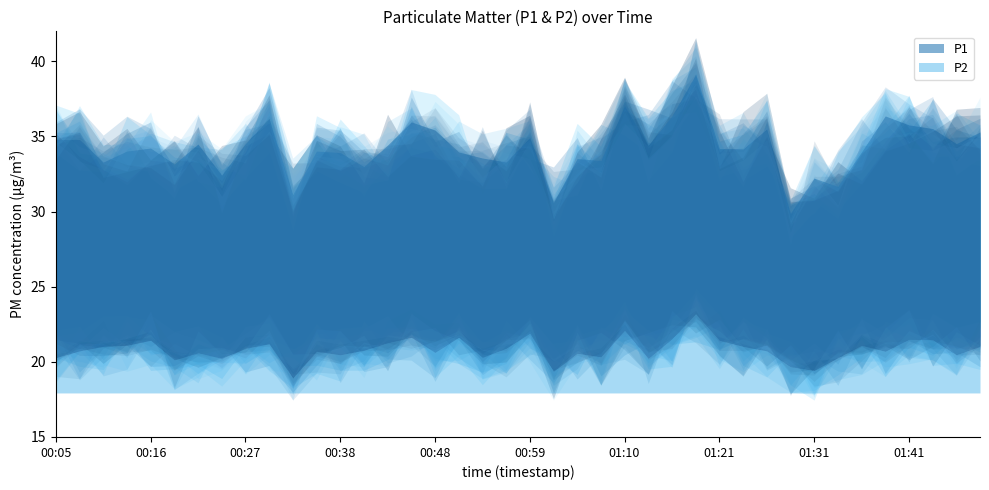

What are all the series names shown in the legend?

P1, P2